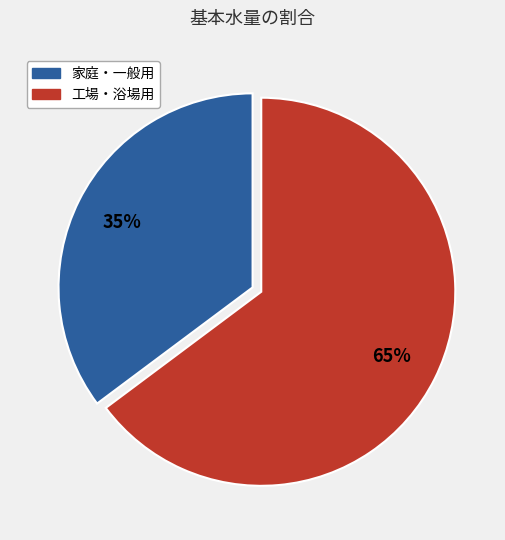

Is there any slice that represents more than half of the pie?

Yes